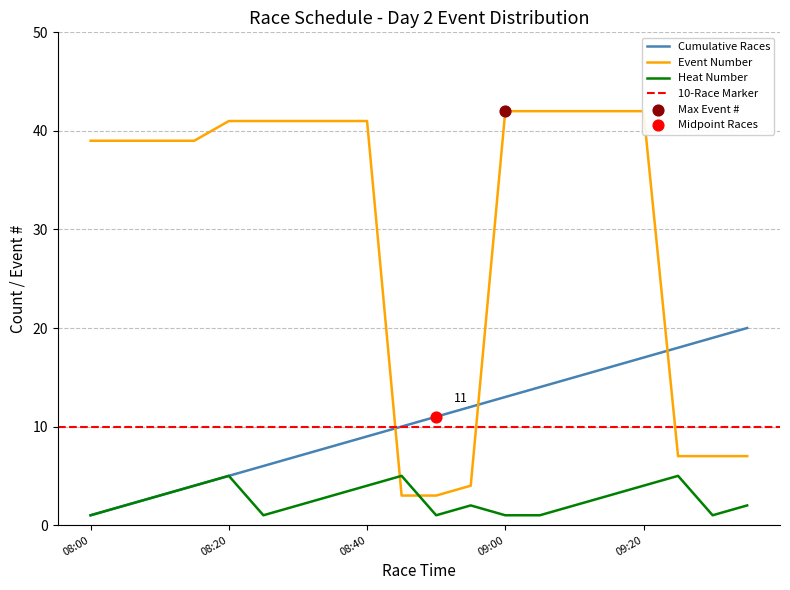

At how many categories does at least one series exceed 11?

18